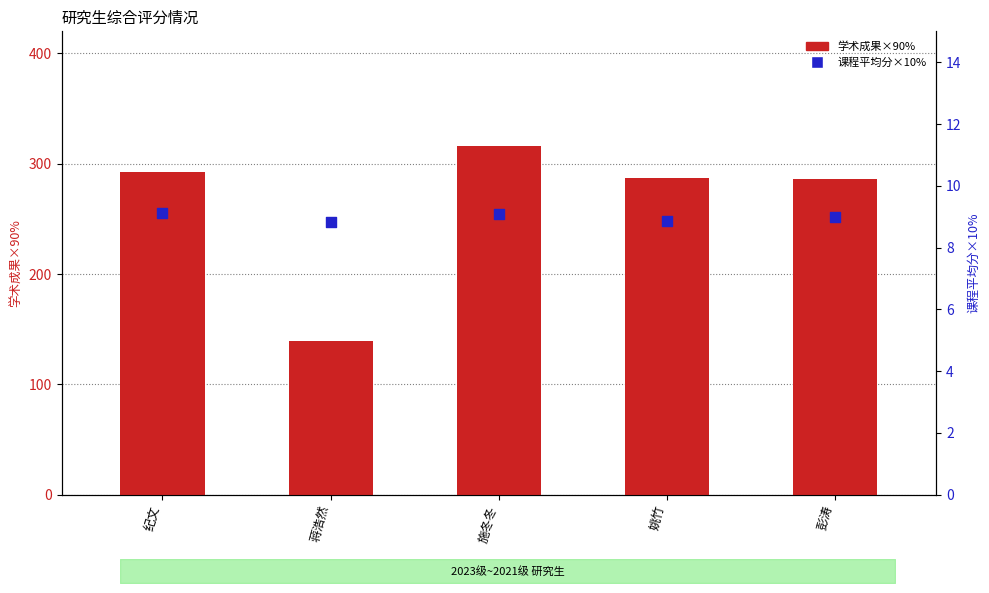

What are all the series names shown in the legend?

学术成果×90%, 课程平均分×10%